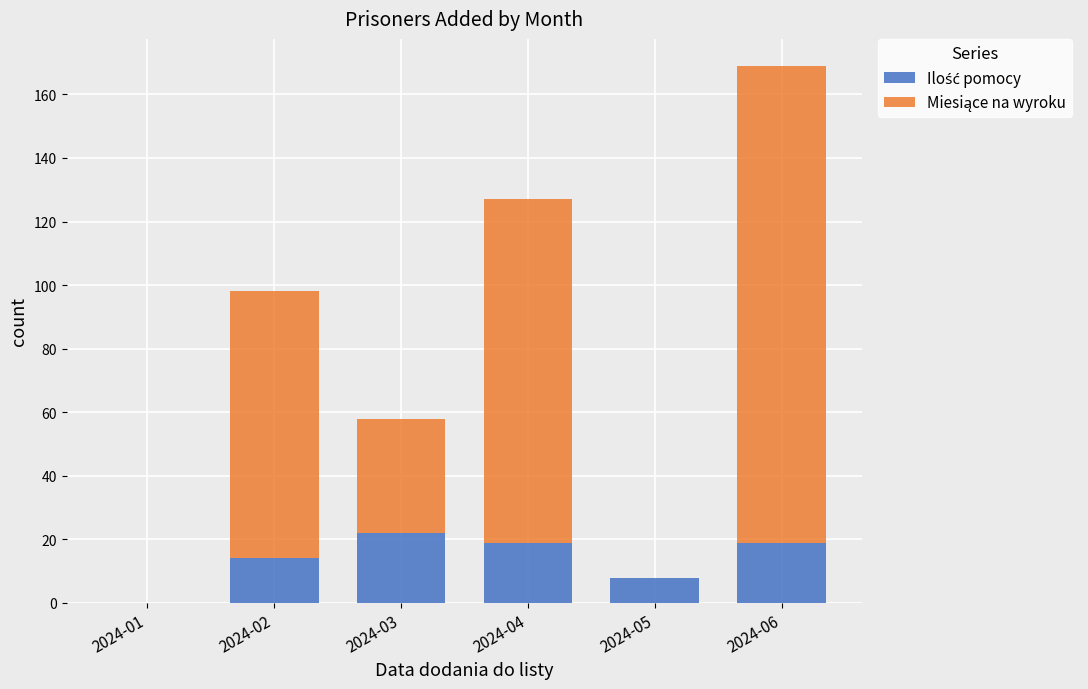

What is the total value across all series at 2024-03?

58